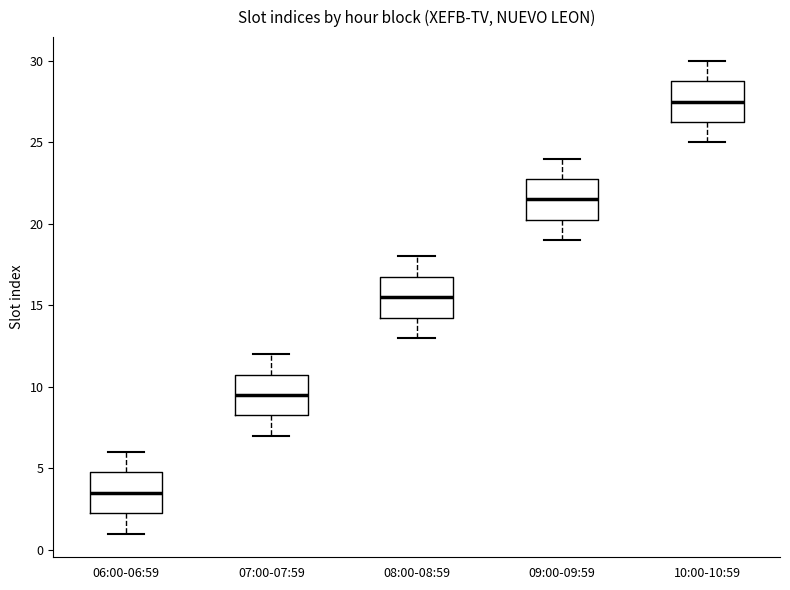

Reading left to right, read every box against the y-axis: the position of its median line, the range the box covers, and the ends of its whiskers. The values are not printed on the chart, so give them approximately, as read against the axis.

06:00-06:59: median 3.5, box 2.5 to 5.0, whiskers 1.0 to 6.0
07:00-07:59: median 9.5, box 8.5 to 11.0, whiskers 7.0 to 12.0
08:00-08:59: median 15.5, box 14.5 to 17.0, whiskers 13.0 to 18.0
09:00-09:59: median 21.5, box 20.5 to 23.0, whiskers 19.0 to 24.0
10:00-10:59: median 27.5, box 26.5 to 29.0, whiskers 25.0 to 30.0